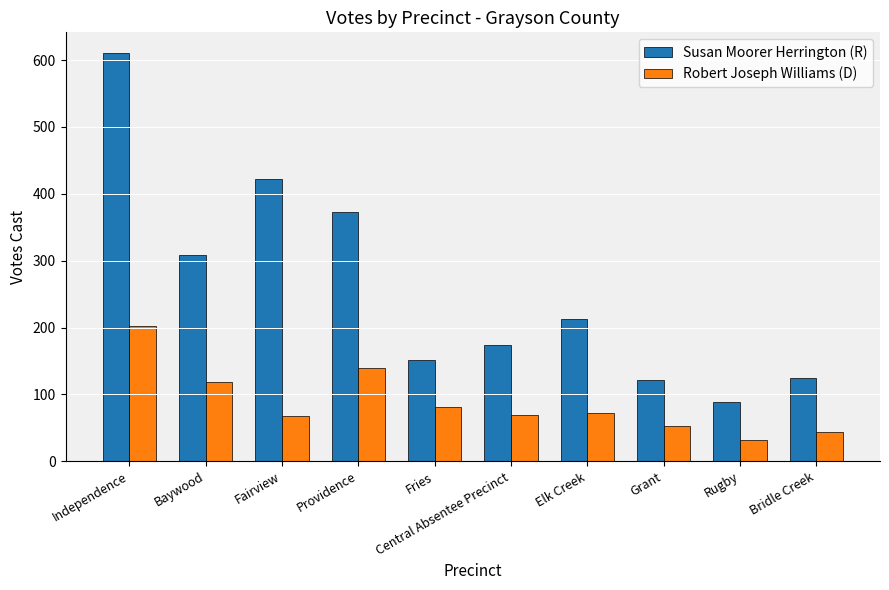

What is the greatest value displayed?

611